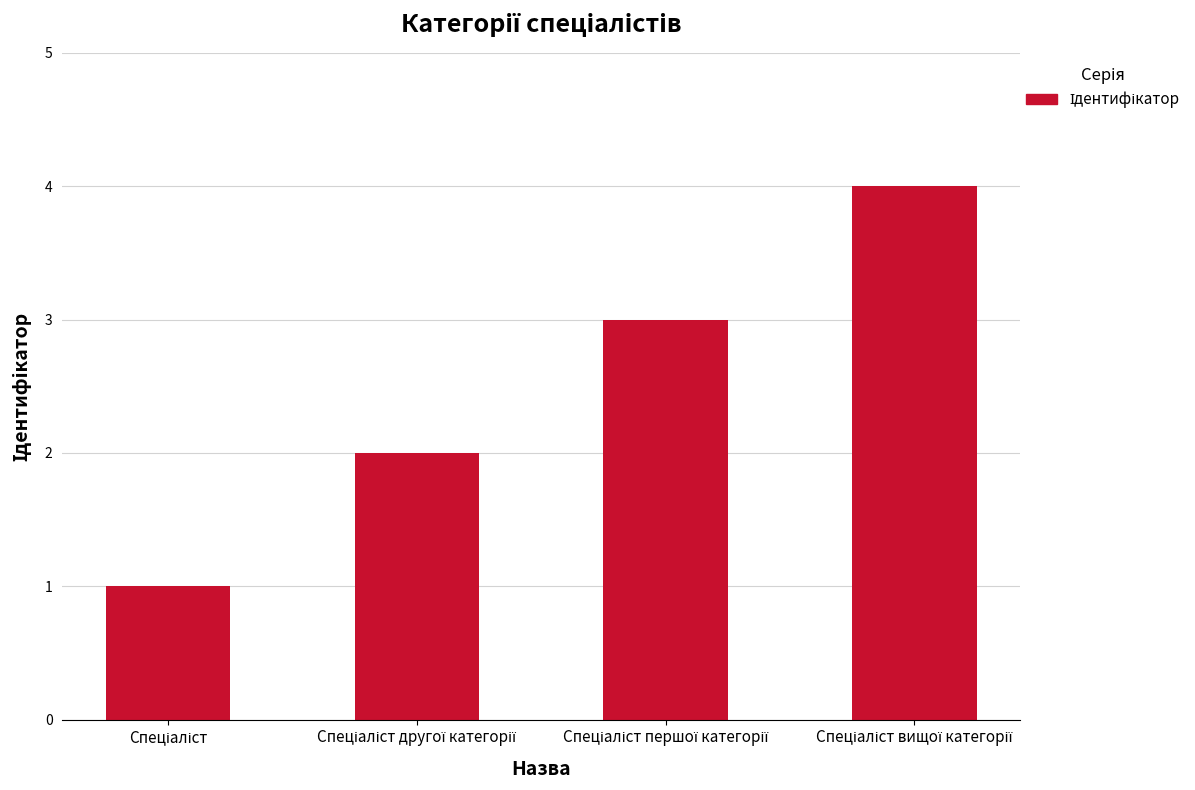

What is the greatest value displayed?

4